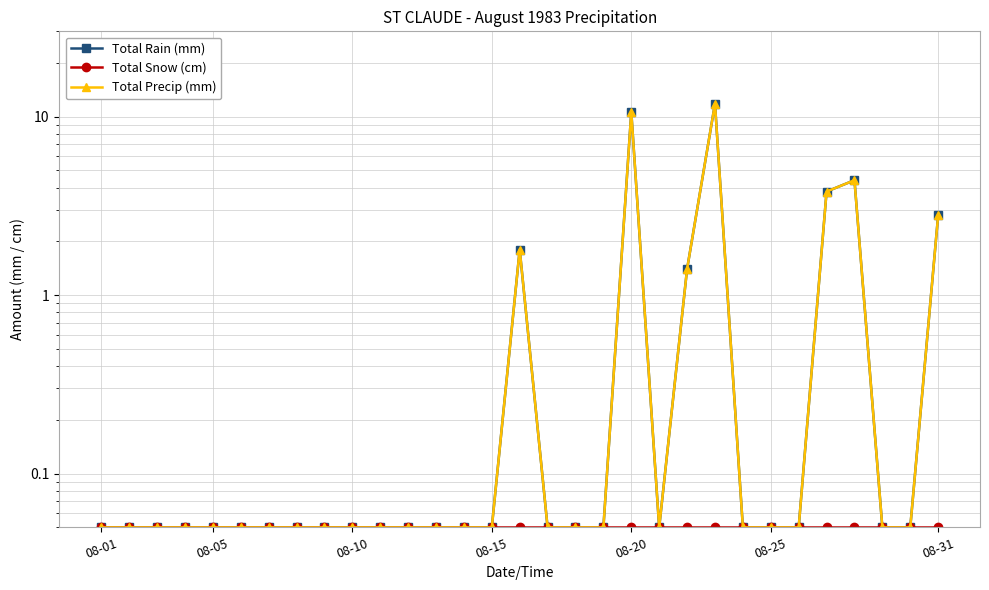

What is the lowest value of the Total Precip (mm) series?

0.1